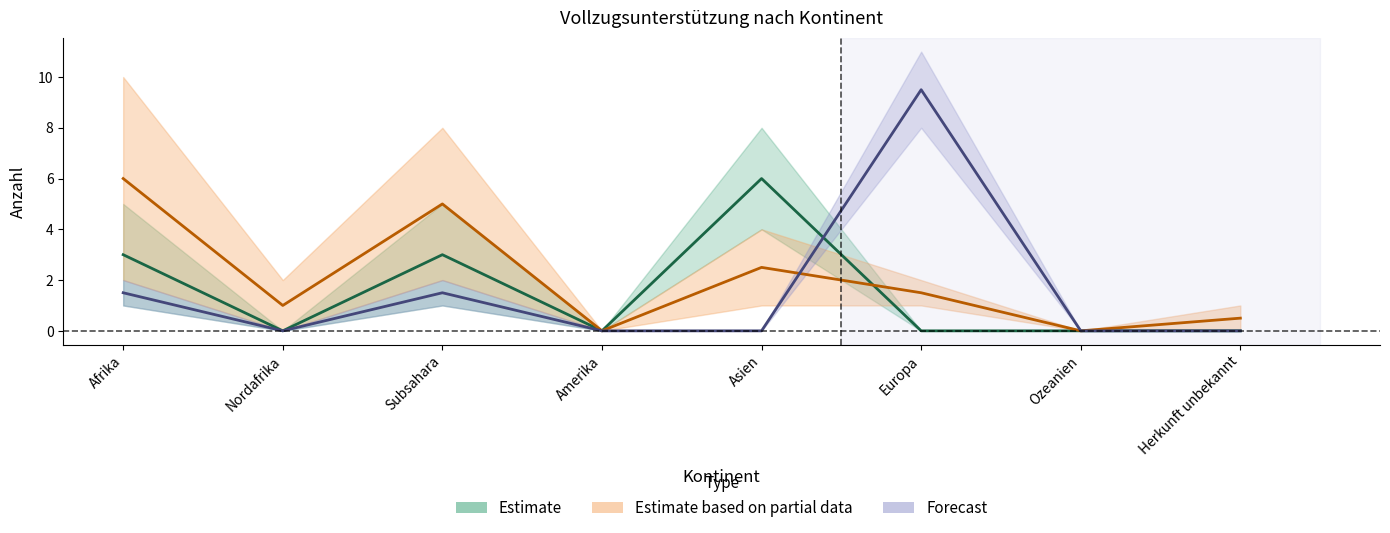

Which series has the largest total across all categories?

Beendigungen Ausreise-organisation (1)